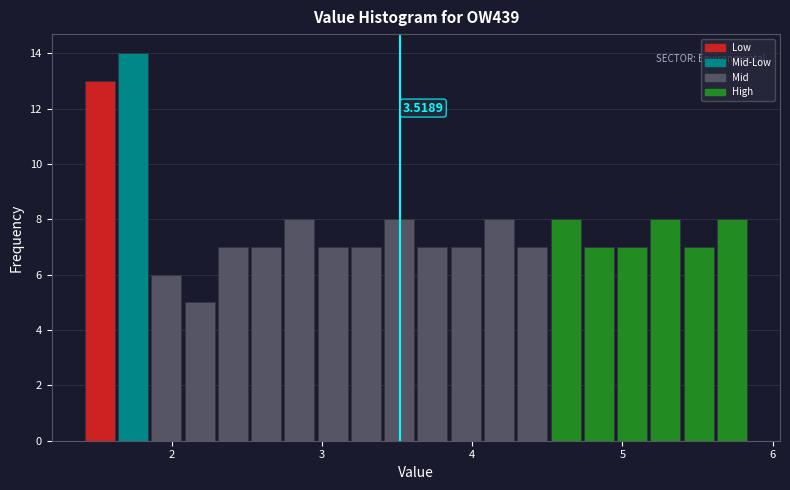

Around what value on the x-axis is the tallest bar? Give the approximate position of its centre, as read against the axis.

1.7